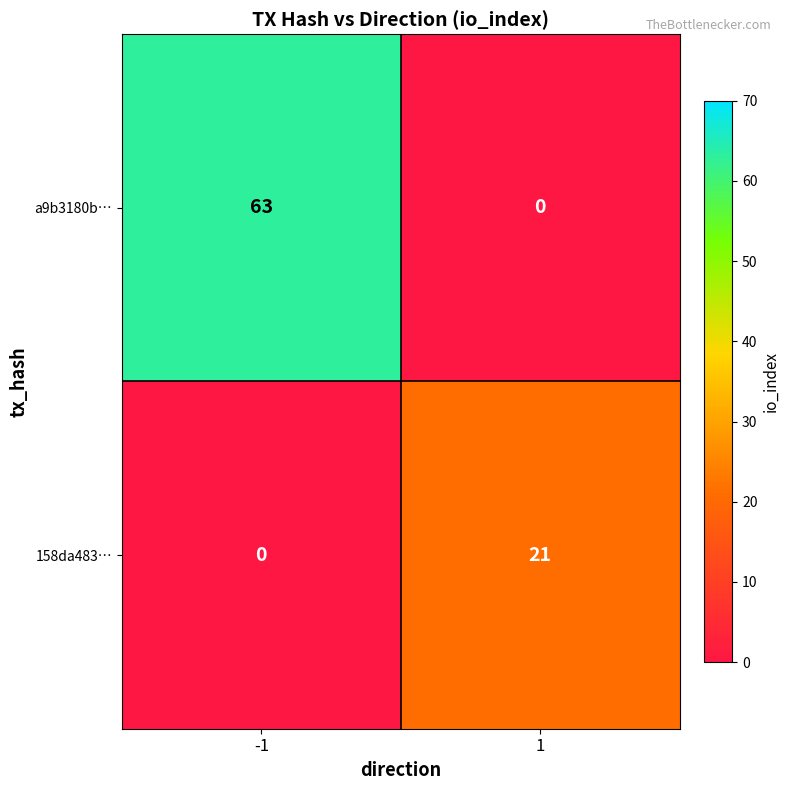

Read the 158da483… value at 1, to the nearest 10.

20